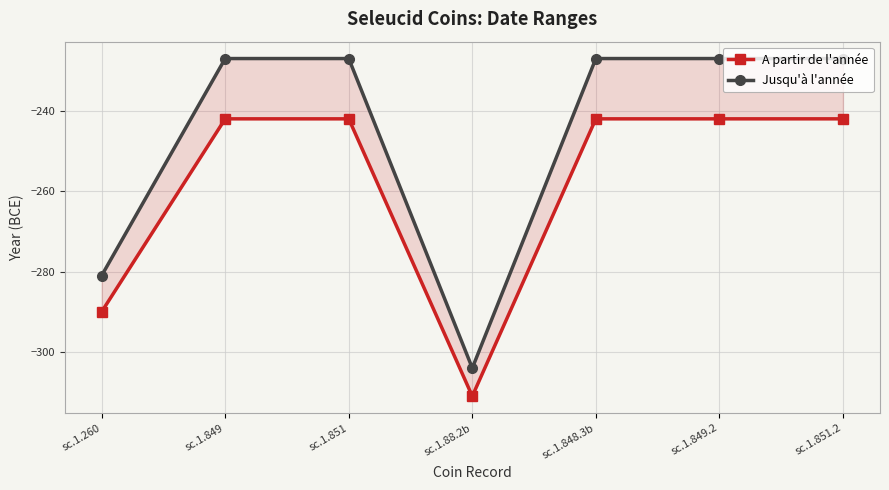

Where is A partir de l'année nearest to the value -276?

sc.1.260